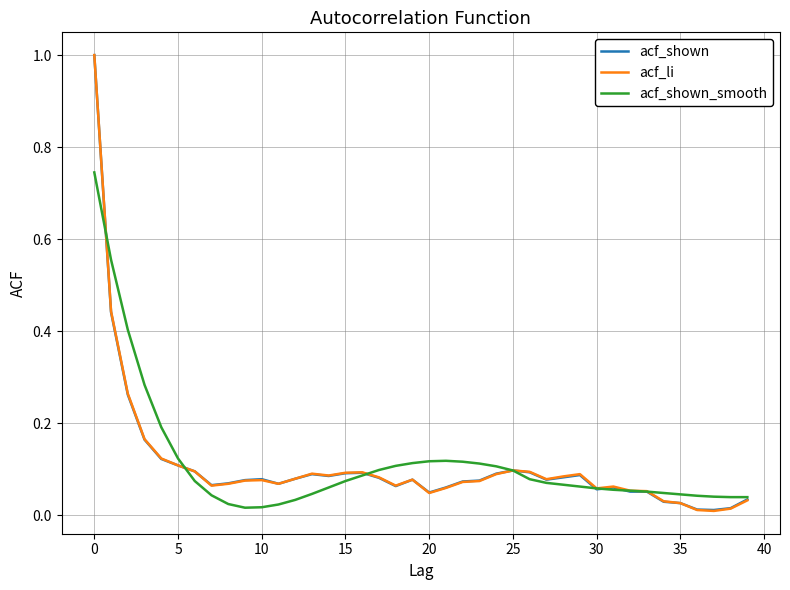

What are all the series names shown in the legend?

acf_shown, acf_li, acf_shown_smooth